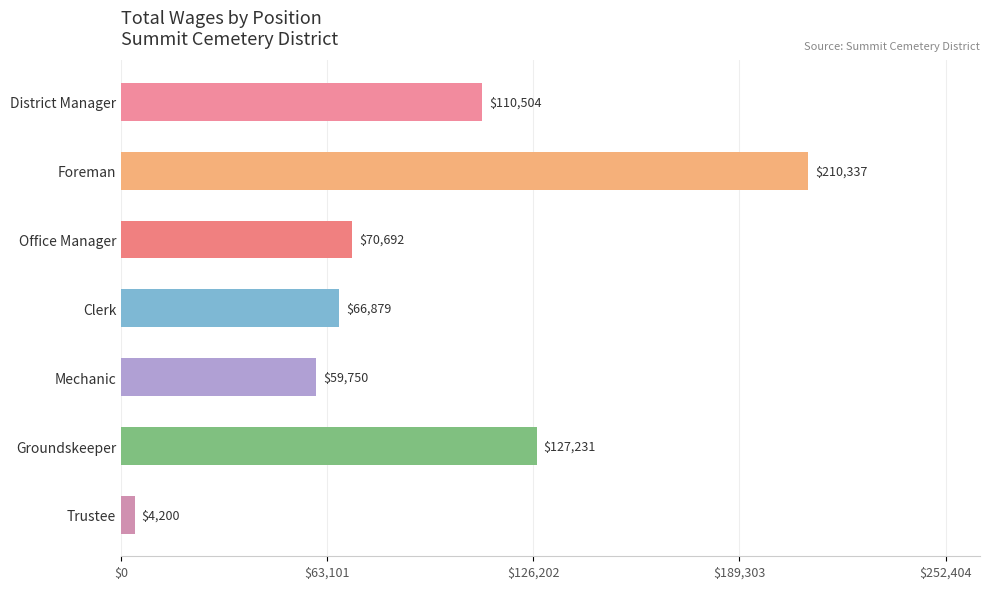

Where does the data first go above 58121?

District Manager